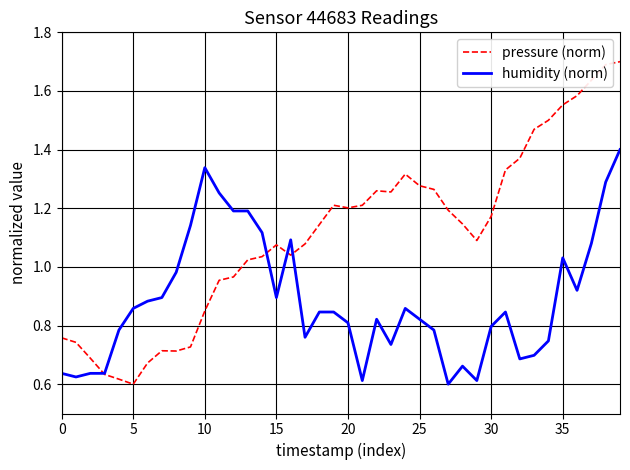

Which series has the largest range (max minus min)?

pressure (norm)